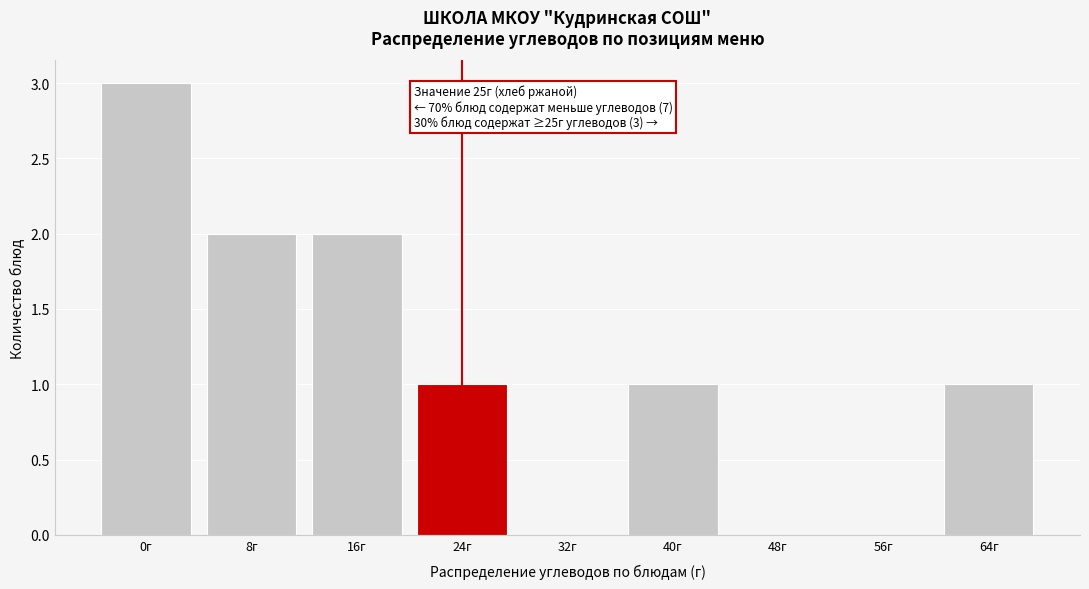

Reading left to right, extract all data points from this chart.

0г=3	8г=2	16г=2	24г=1	32г=0	40г=1	48г=0	56г=0	64г=1